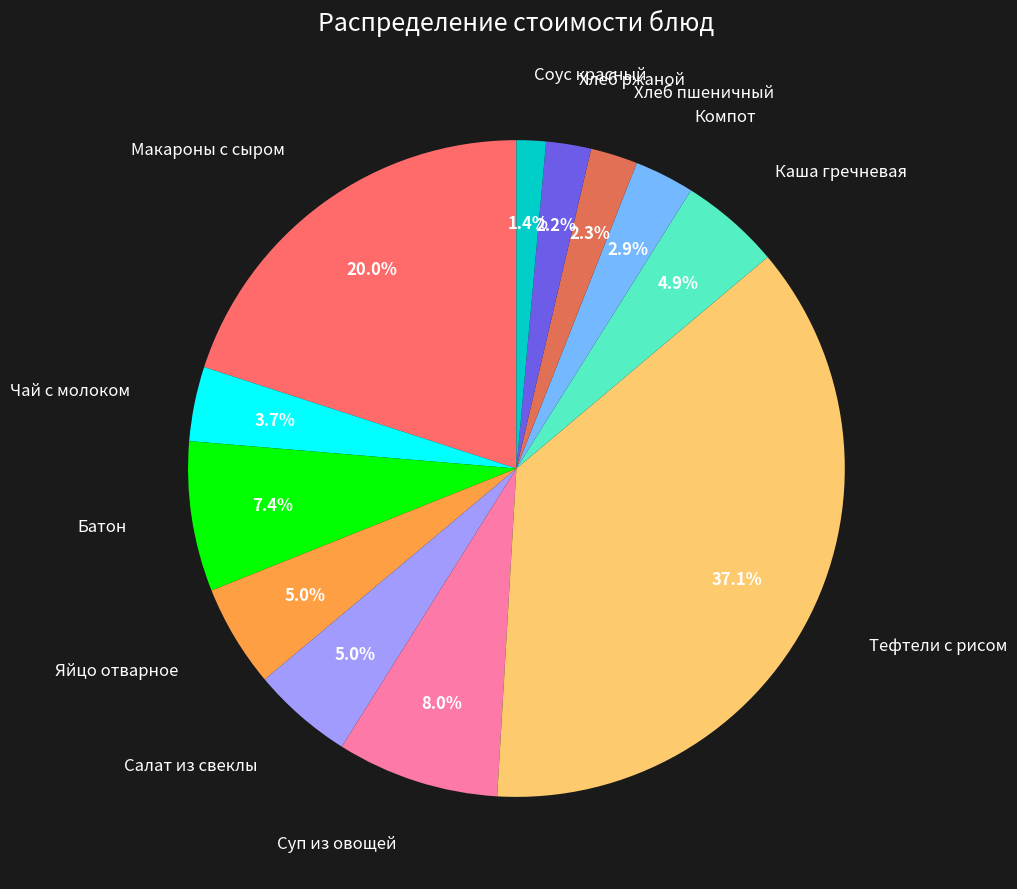

To the nearest percent, what is the average slice percentage?

8%